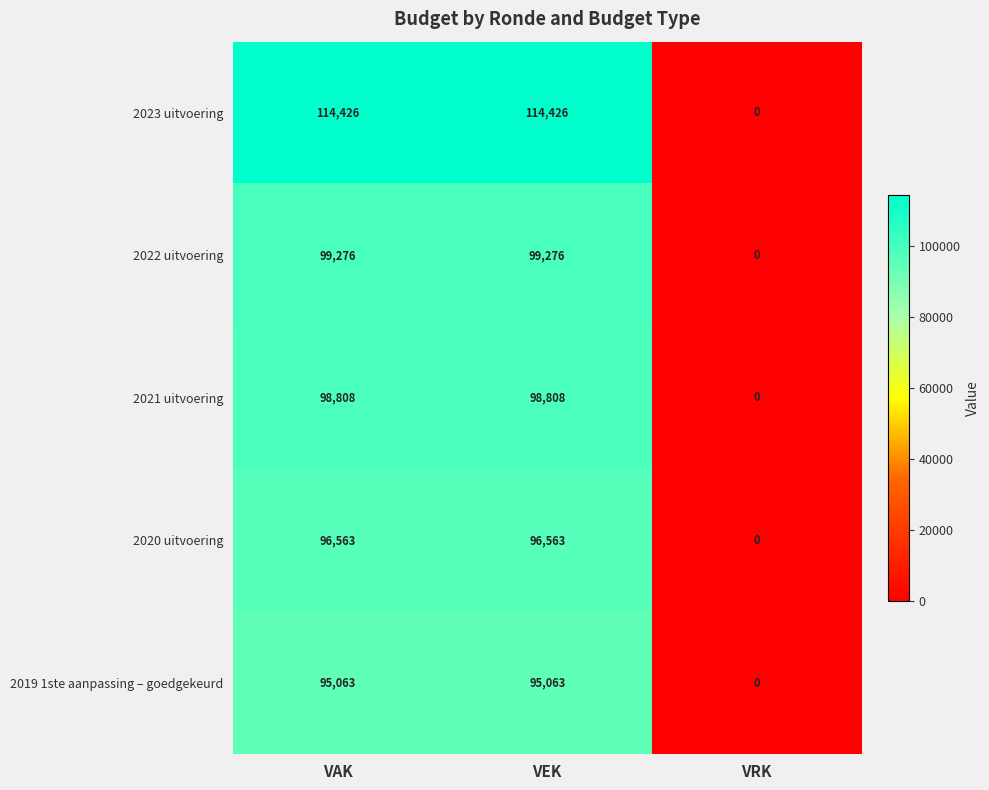

What is the total value across all series at VEK?

504136